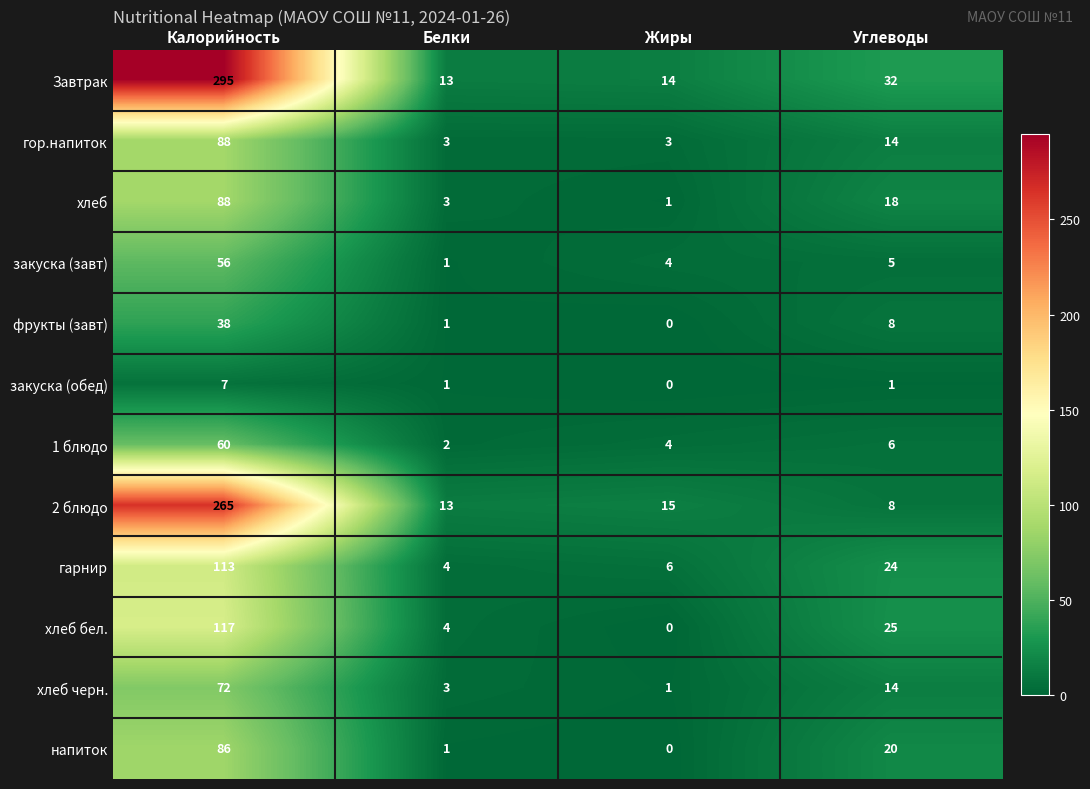

What is the sum of all хлеб values?

110